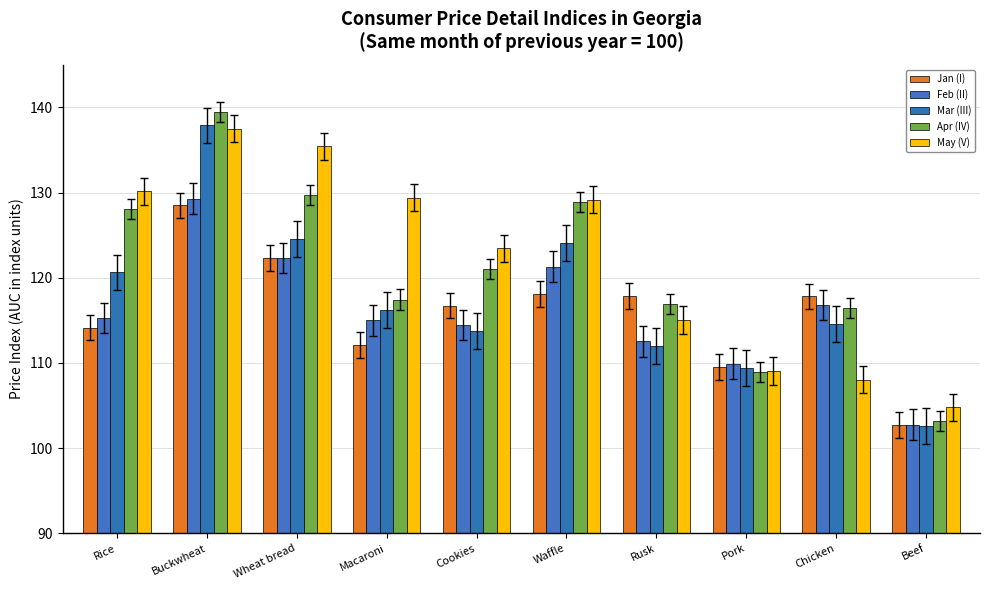

Reading left to right, transcribe all the data shown in this chart.

Jan (I): 114.1	128.5	122.3	112.1	116.7	118.1	117.9	109.5	117.8	102.7
Feb (II): 115.3	129.3	122.3	115.0	114.4	121.3	112.5	109.9	116.8	102.7
Mar (III): 120.6	137.9	124.5	116.2	113.8	124.1	112.0	109.4	114.5	102.6
Apr (IV): 128.0	139.4	129.7	117.4	121.0	128.9	116.9	109.0	116.4	103.2
May (V): 130.1	137.5	135.4	129.4	123.4	129.2	115.0	109.0	108.0	104.8